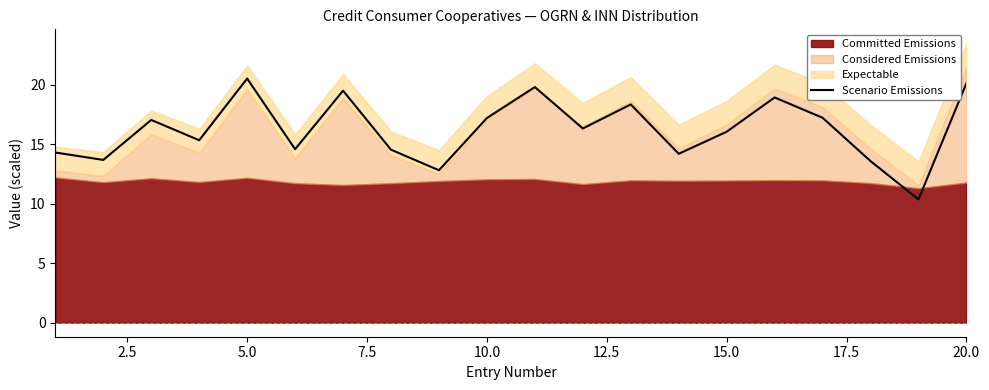

How many lines are shown in the chart?

1